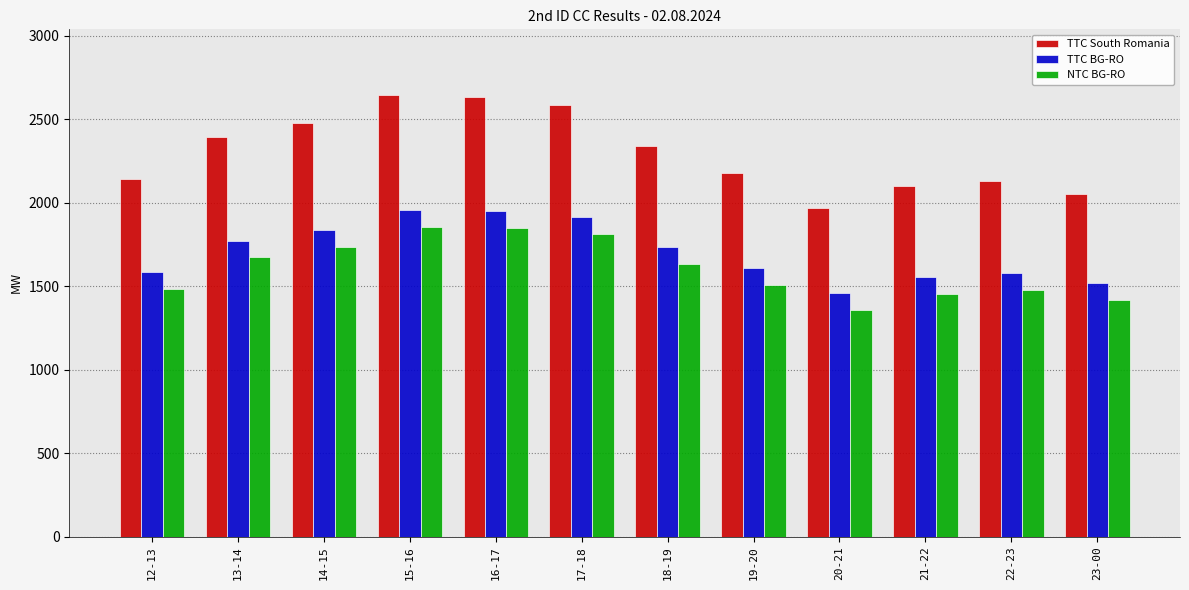

What is the label of the 4th bar from the right?

20-21